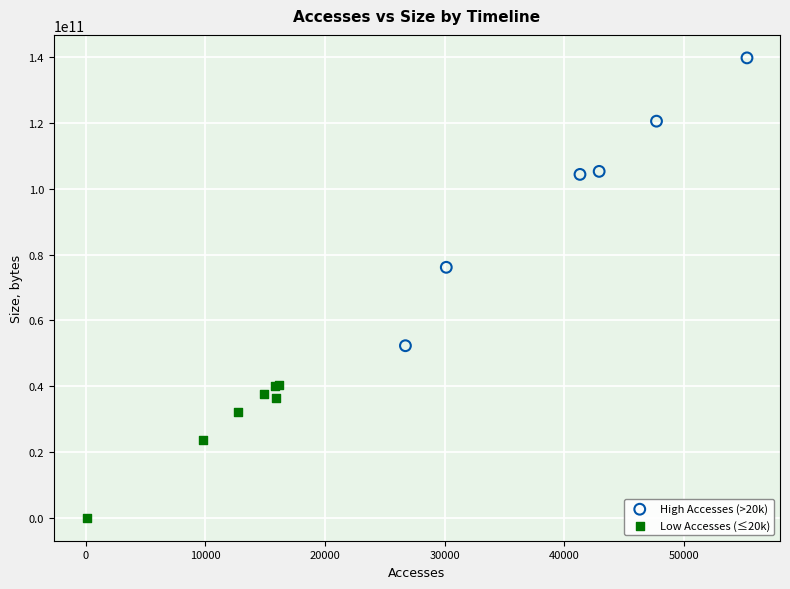

Which series has the largest Y range (max minus min)?

High Accesses (>20k)